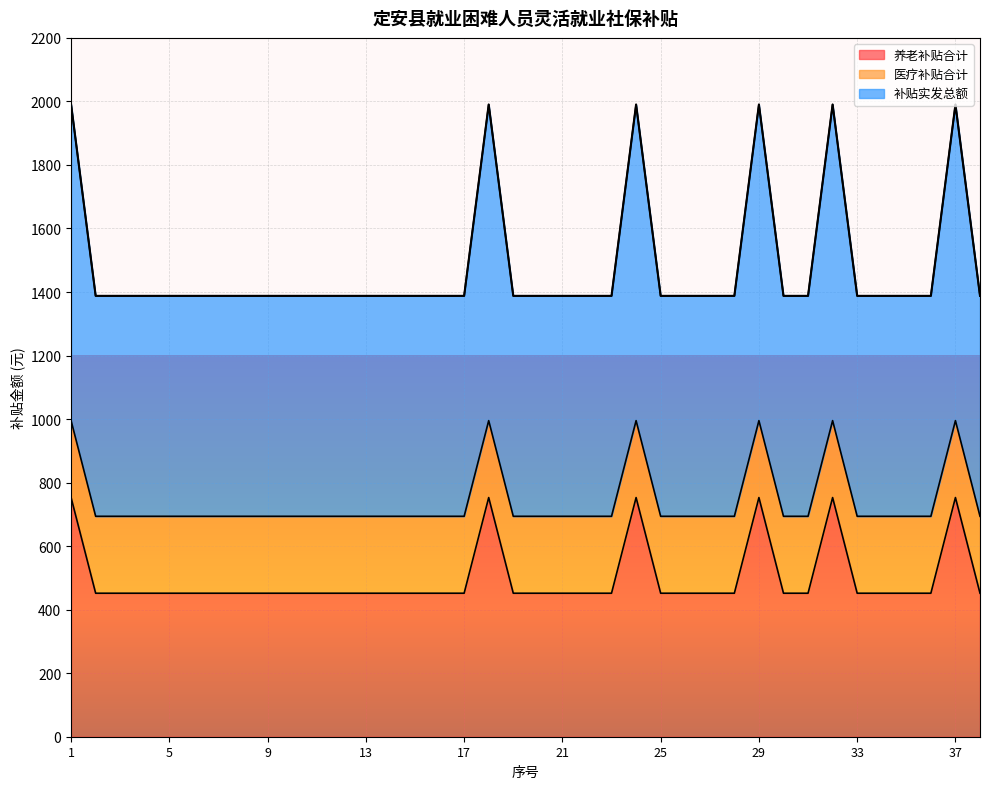

True or false: 补贴实发总额 and 养老补贴合计 cross at least once.

False